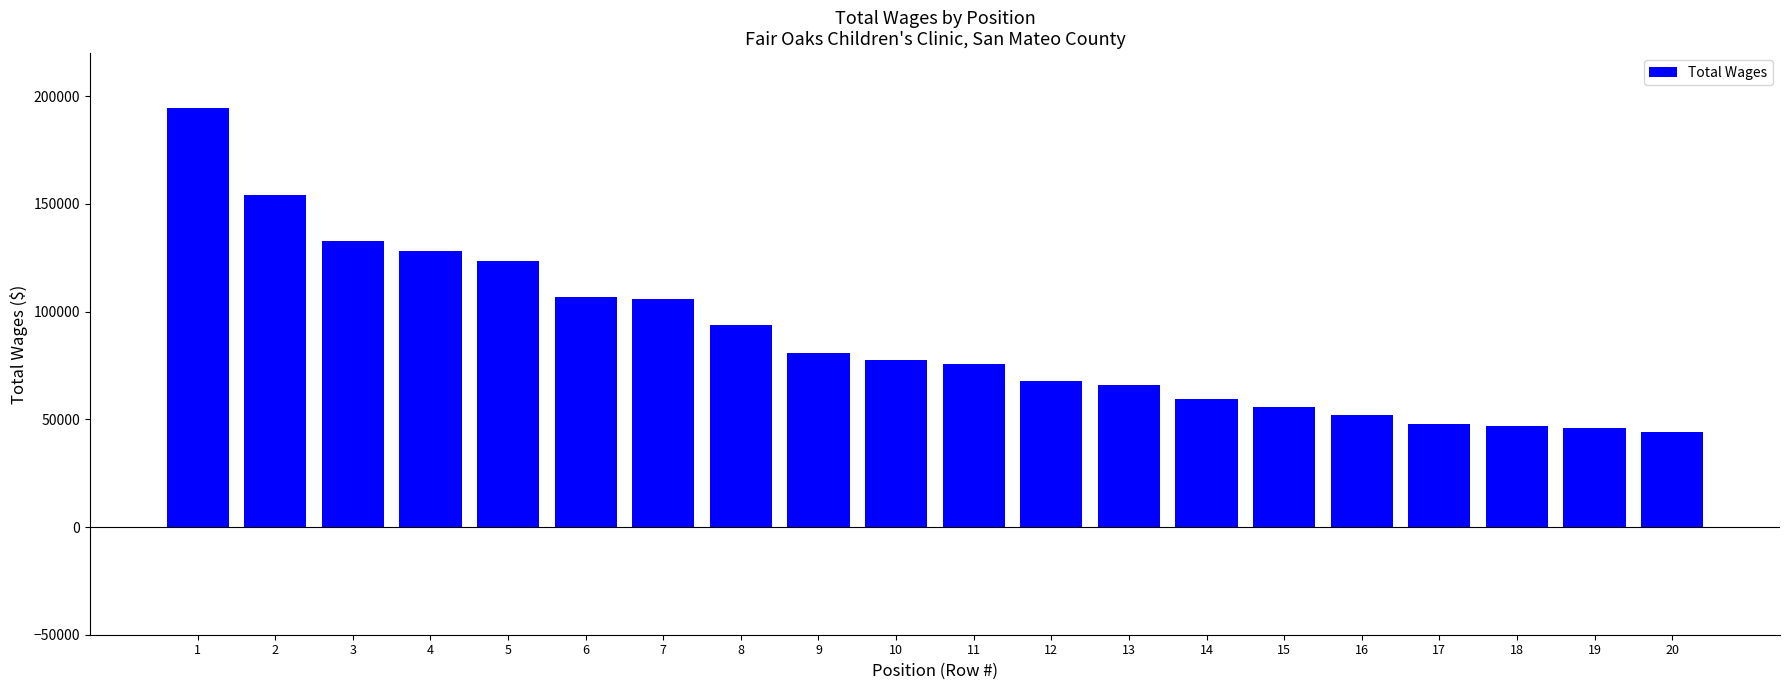

What is the maximum value shown in the chart?

194338